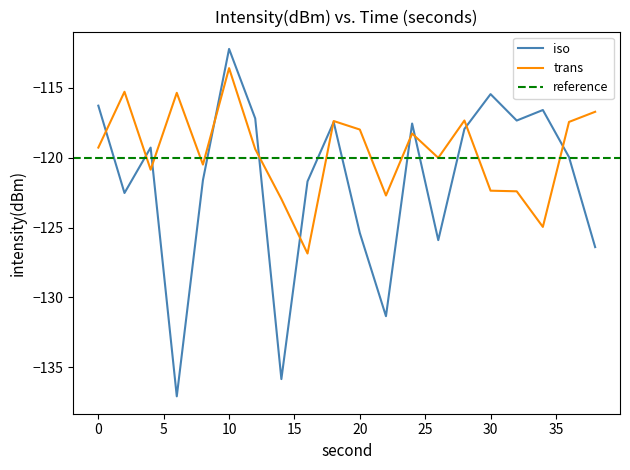

True or false: trans has a value of -158.0 at 12.

False